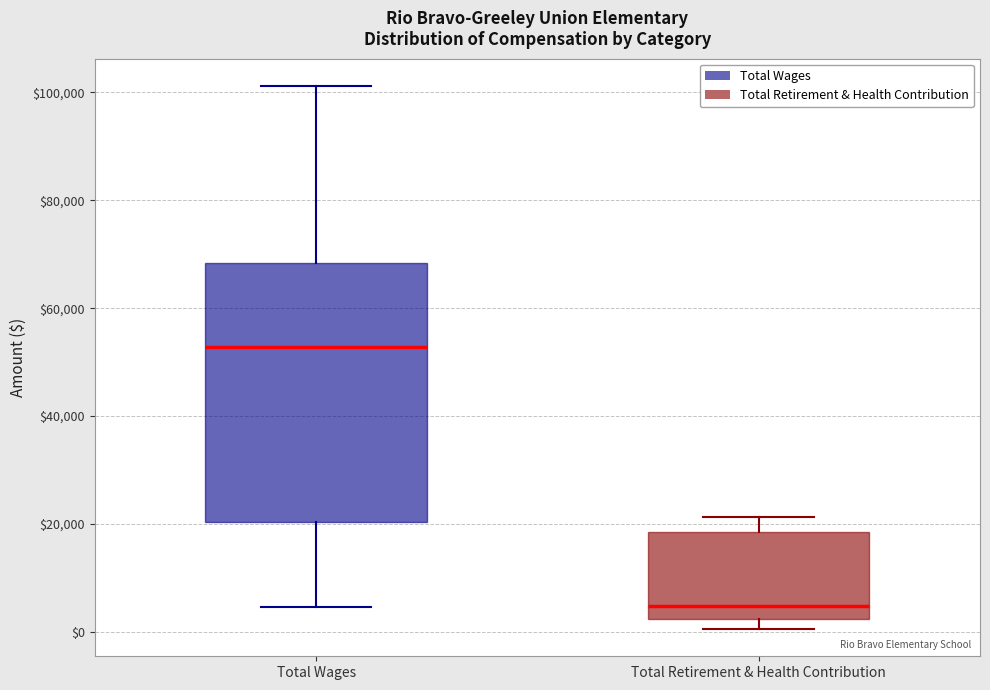

Reading left to right, read every box against the y-axis: the position of its median line, the range the box covers, and the ends of its whiskers. The values are not printed on the chart, so give them approximately, as read against the axis.

Total Wages: median 52000, box 20000 to 68000, whiskers 4000 to 102000
Total Retirement & Health Contribution: median 4000, box 2000 to 18000, whiskers 0 to 22000